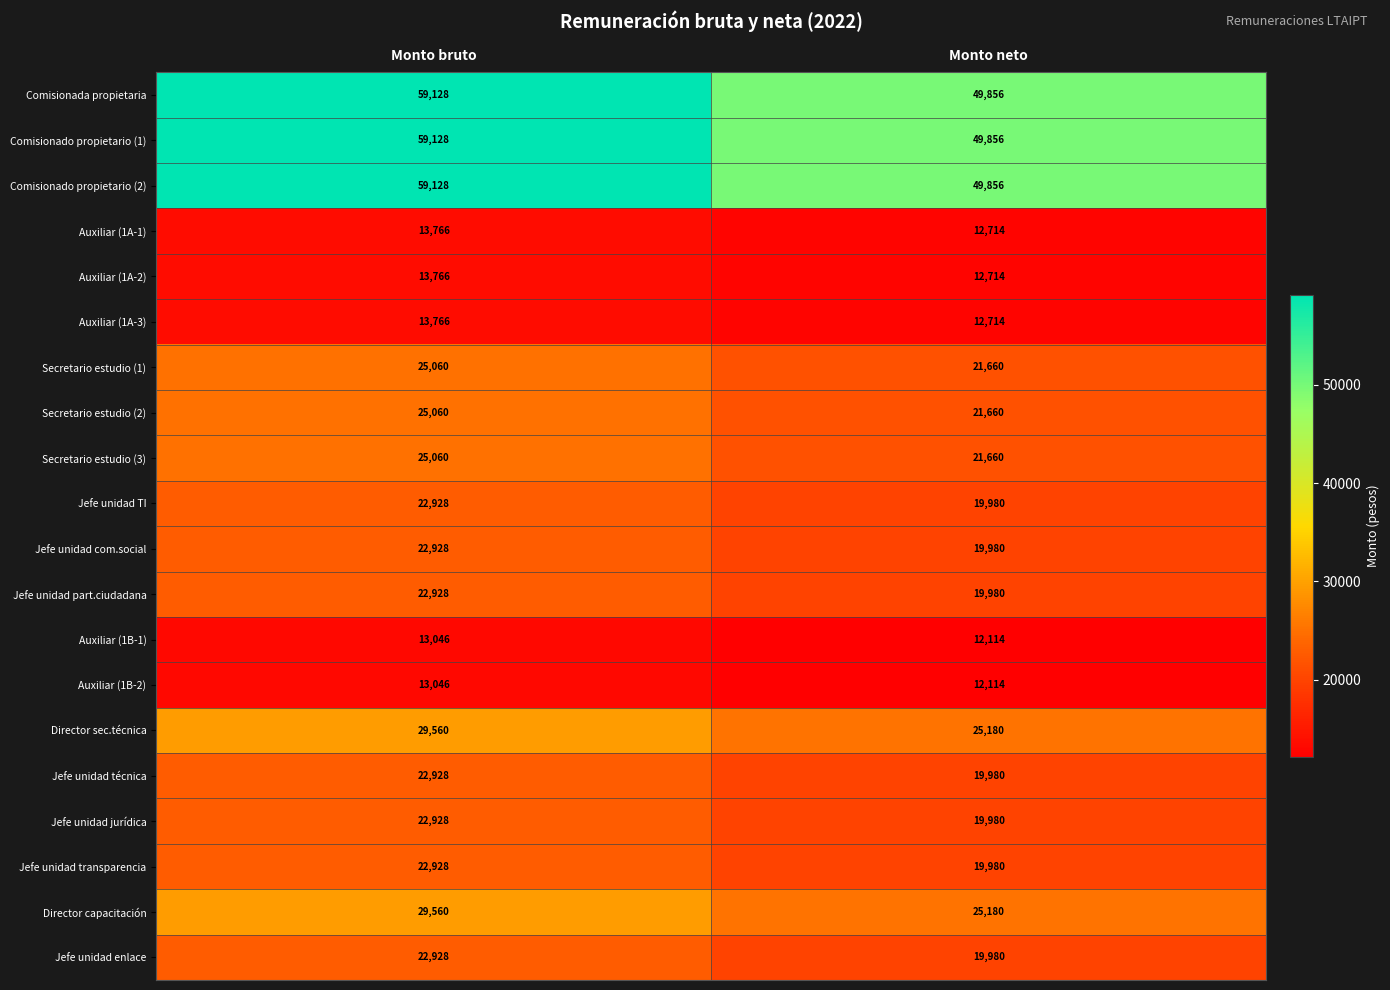

What value does the Comisionado propietario (2) series have at Monto bruto?

59128